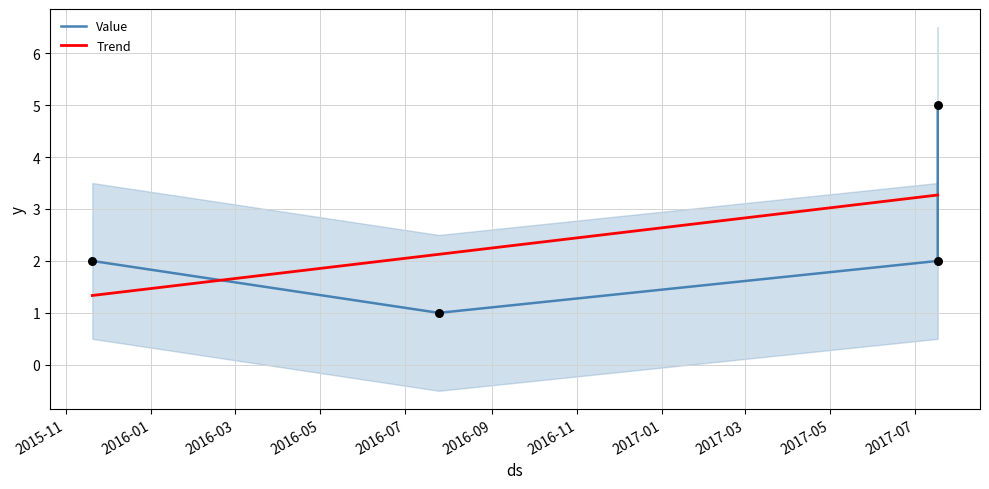

Which series has the largest total across all categories?

Value